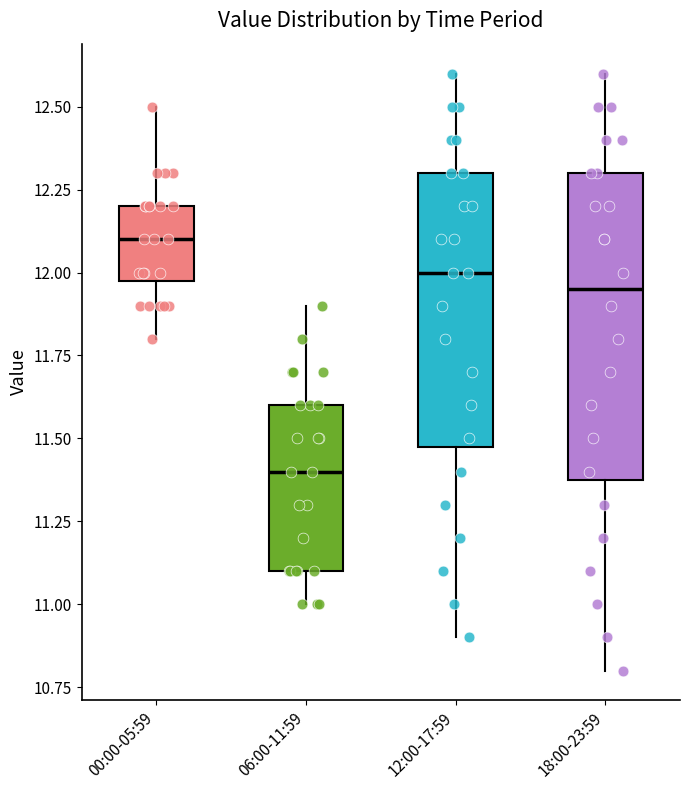

Reading left to right, transcribe this box plot: for each box, give where its median line is, the range the box spans, and where its two whiskers end, as read against the y-axis. The values are not printed on the chart, so give them approximately, as read against the axis.

00:00-05:59: median 12.10, box 12.00 to 12.20, whiskers 11.80 to 12.50
06:00-11:59: median 11.40, box 11.10 to 11.60, whiskers 11.00 to 11.90
12:00-17:59: median 12.00, box 11.50 to 12.30, whiskers 10.90 to 12.60
18:00-23:59: median 11.95, box 11.40 to 12.30, whiskers 10.80 to 12.60